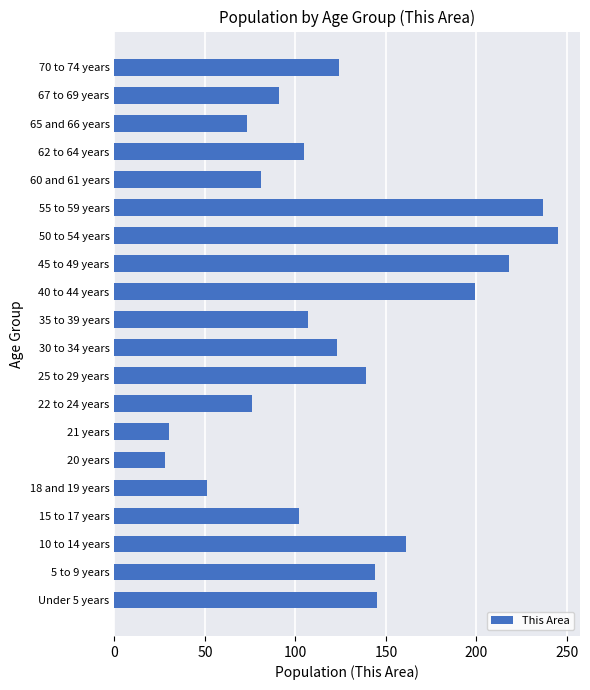

What is the average value?

124